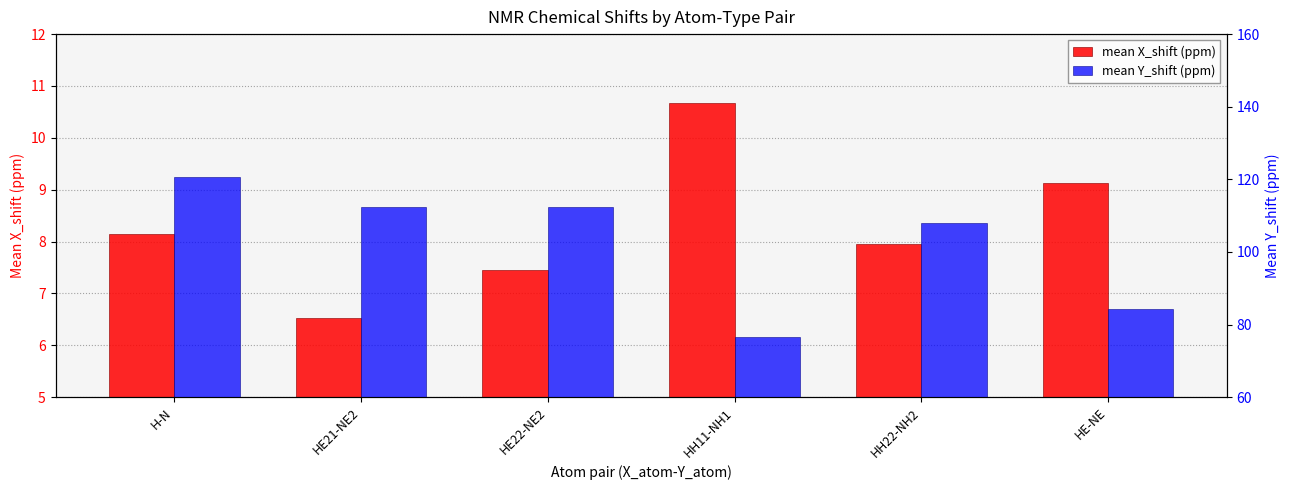

What are all the series names shown in the legend?

mean X_shift (ppm), mean Y_shift (ppm)